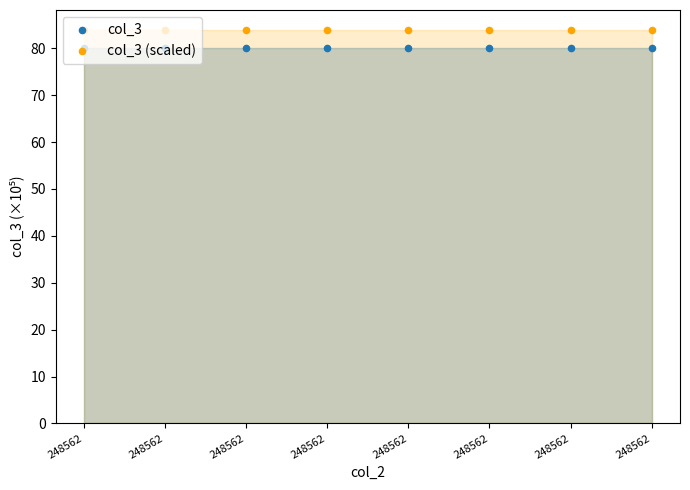

Is the value of col_3 at 248562 greater than the value of col_3 (scaled) at 248562?

No